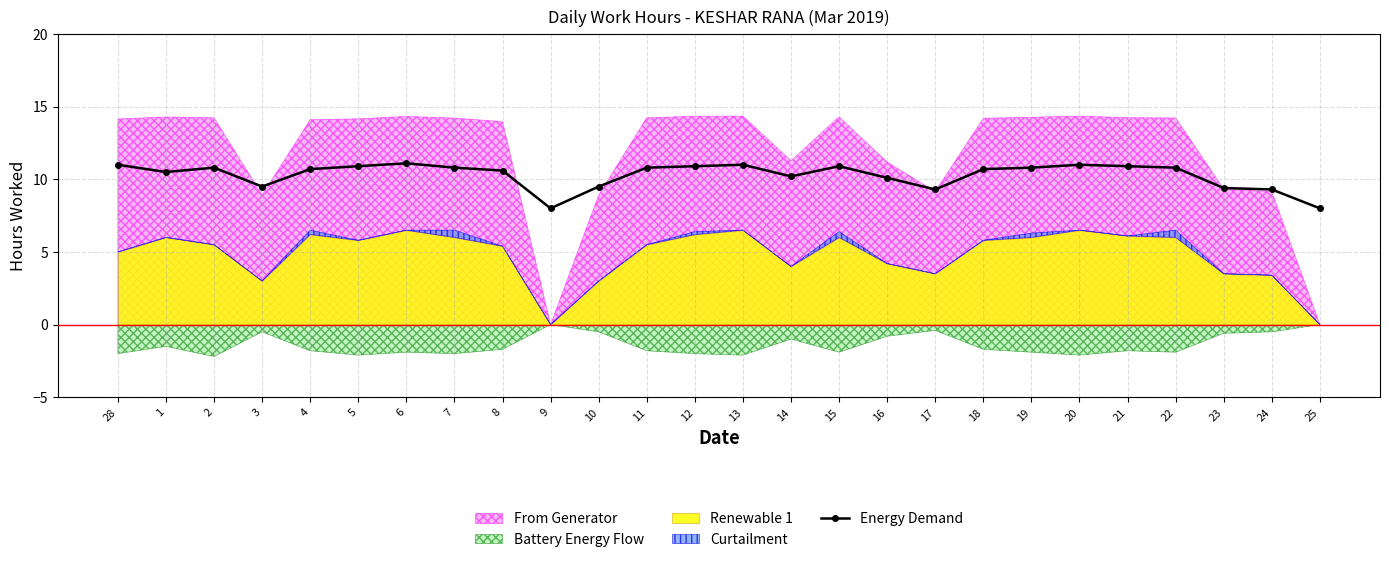

Reading left to right, what are all the values shown in this chart?

28=11.0	1=10.5	2=10.8	3=9.5	4=10.7	5=10.9	6=11.1	7=10.8	8=10.6	9=8.0	10=9.5	11=10.8	12=10.9	13=11.0	14=10.2	15=10.9	16=10.1	17=9.3	18=10.7	19=10.8	20=11.0	21=10.9	22=10.8	23=9.4	24=9.3	25=8.0